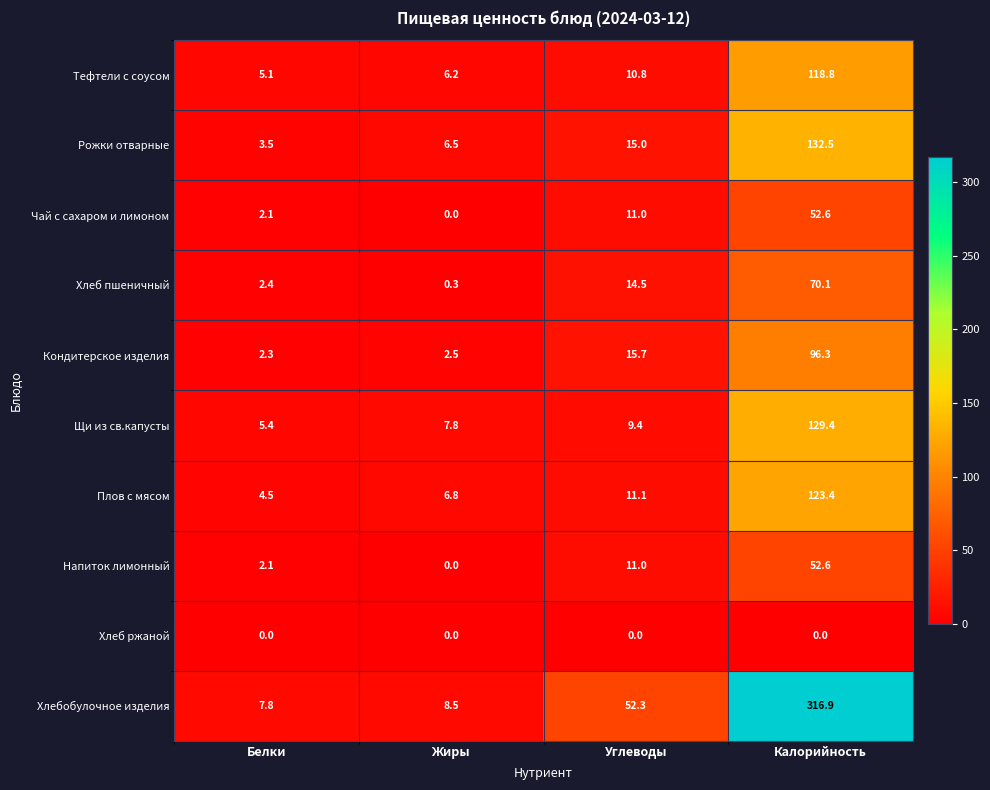

At which category does the chart reach its peak across all series?

Калорийность